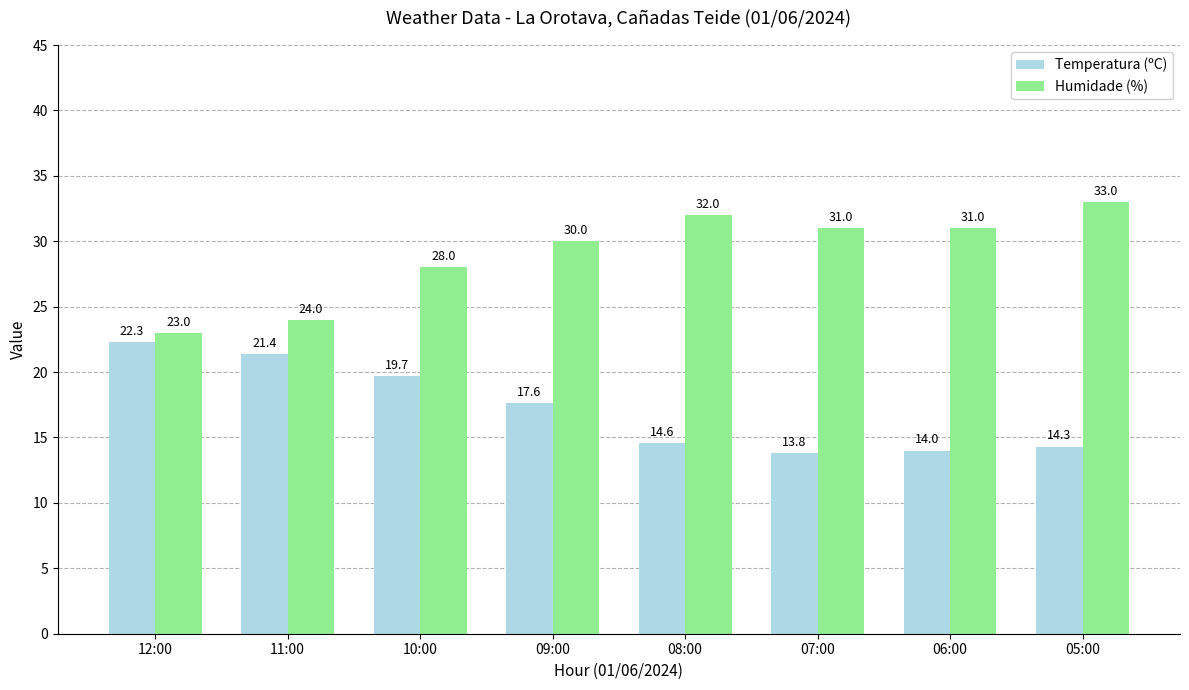

How many values in the Humidade (%) series are below 31?

4